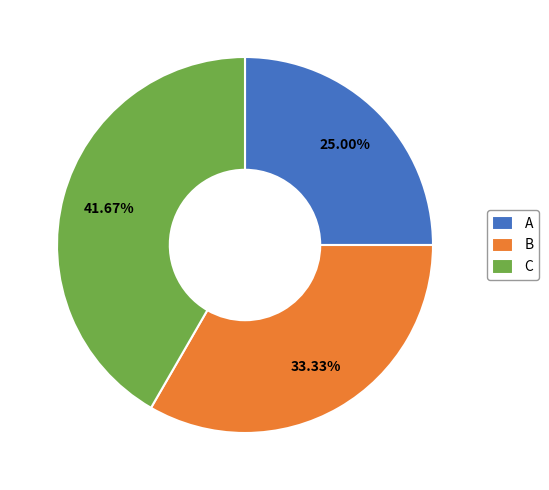

Is there any slice that represents more than half of the pie?

No